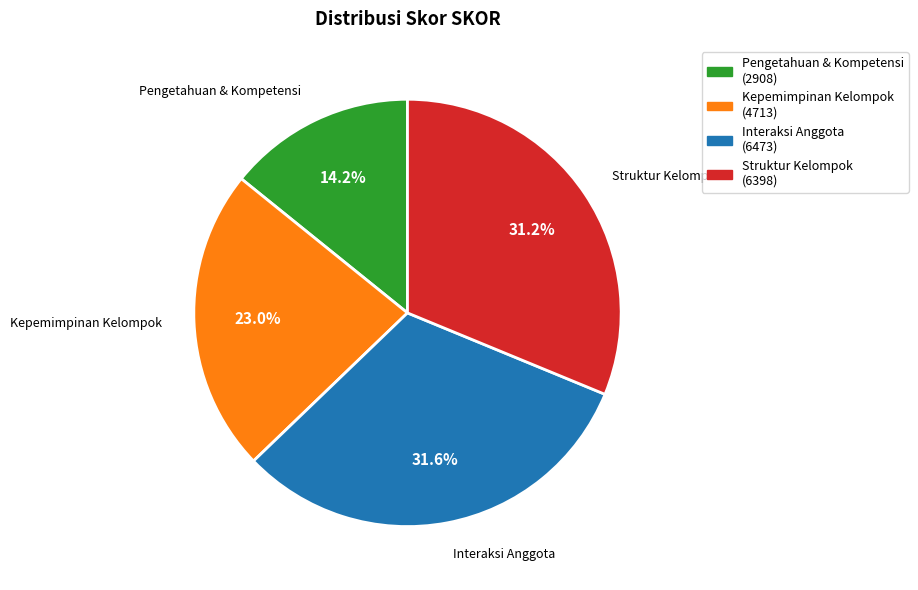

Does any single category account for the majority?

No